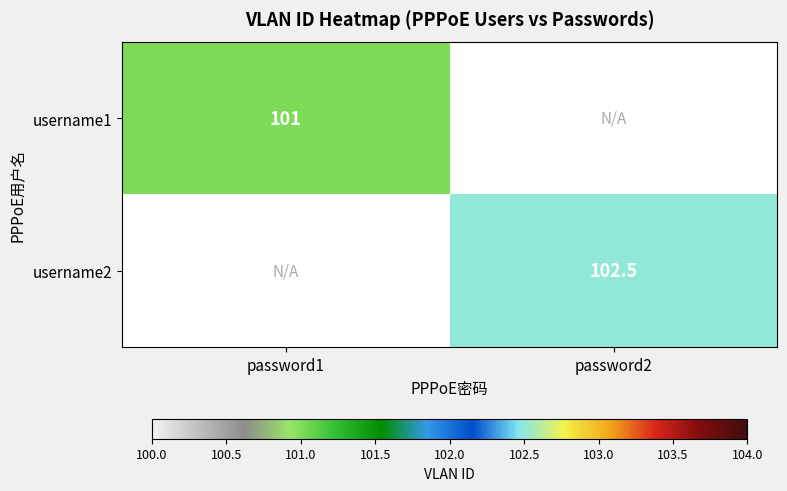

Is the value of username1 at password1 greater than the value of username2 at password2?

No